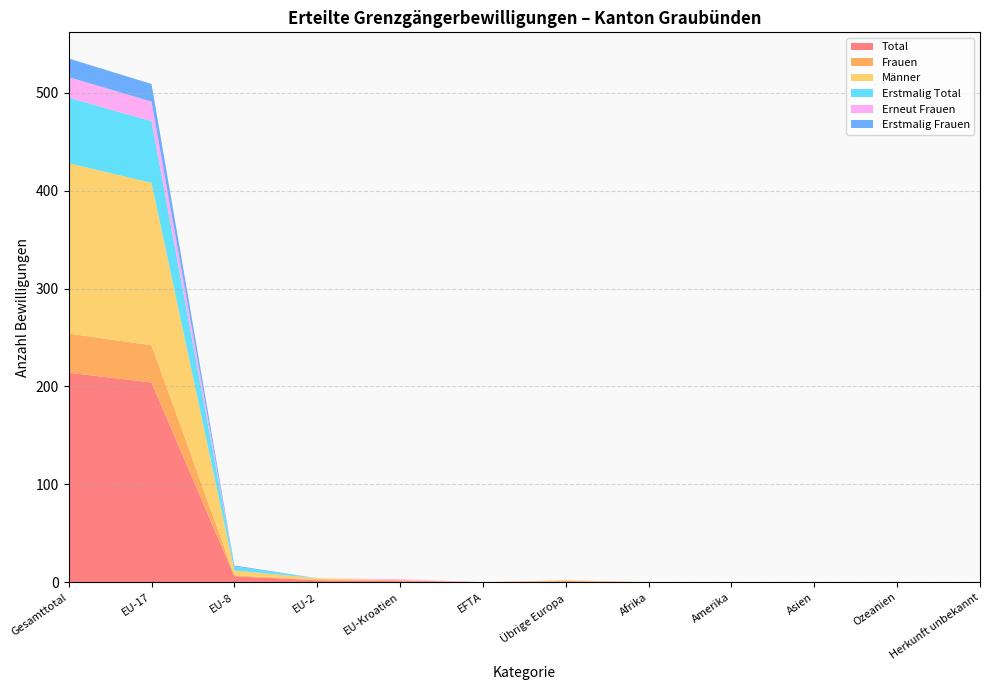

Reading right to left, what are all the values shown in this chart?

Total: Herkunft unbekannt=0	Ozeanien=0	Asien=0	Amerika=0	Afrika=0	Übrige Europa=1	EFTA=0	EU-Kroatien=1	EU-2=2	EU-8=6	EU-17=204	Gesamttotal=214
Frauen: Herkunft unbekannt=0	Ozeanien=0	Asien=0	Amerika=0	Afrika=0	Übrige Europa=0	EFTA=0	EU-Kroatien=1	EU-2=0	EU-8=1	EU-17=38	Gesamttotal=40
Männer: Herkunft unbekannt=0	Ozeanien=0	Asien=0	Amerika=0	Afrika=0	Übrige Europa=1	EFTA=0	EU-Kroatien=0	EU-2=2	EU-8=5	EU-17=166	Gesamttotal=174
Erstmalig Total: Herkunft unbekannt=0	Ozeanien=0	Asien=0	Amerika=0	Afrika=0	Übrige Europa=0	EFTA=0	EU-Kroatien=0	EU-2=0	EU-8=4	EU-17=63	Gesamttotal=67
Erneut Frauen: Herkunft unbekannt=0	Ozeanien=0	Asien=0	Amerika=0	Afrika=0	Übrige Europa=0	EFTA=0	EU-Kroatien=1	EU-2=0	EU-8=0	EU-17=20	Gesamttotal=21
Erstmalig Frauen: Herkunft unbekannt=0	Ozeanien=0	Asien=0	Amerika=0	Afrika=0	Übrige Europa=0	EFTA=0	EU-Kroatien=0	EU-2=0	EU-8=1	EU-17=18	Gesamttotal=19